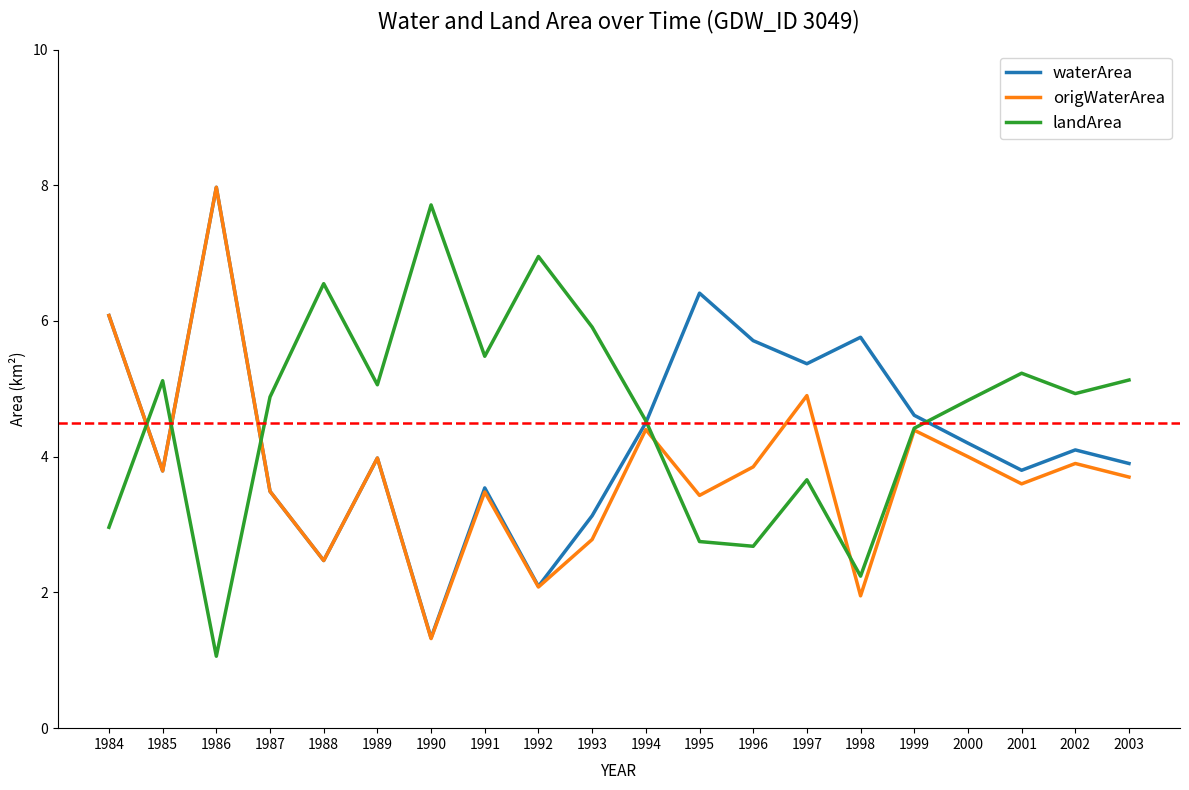

True or false: waterArea has more than 0 points higher than both neighbors.

True